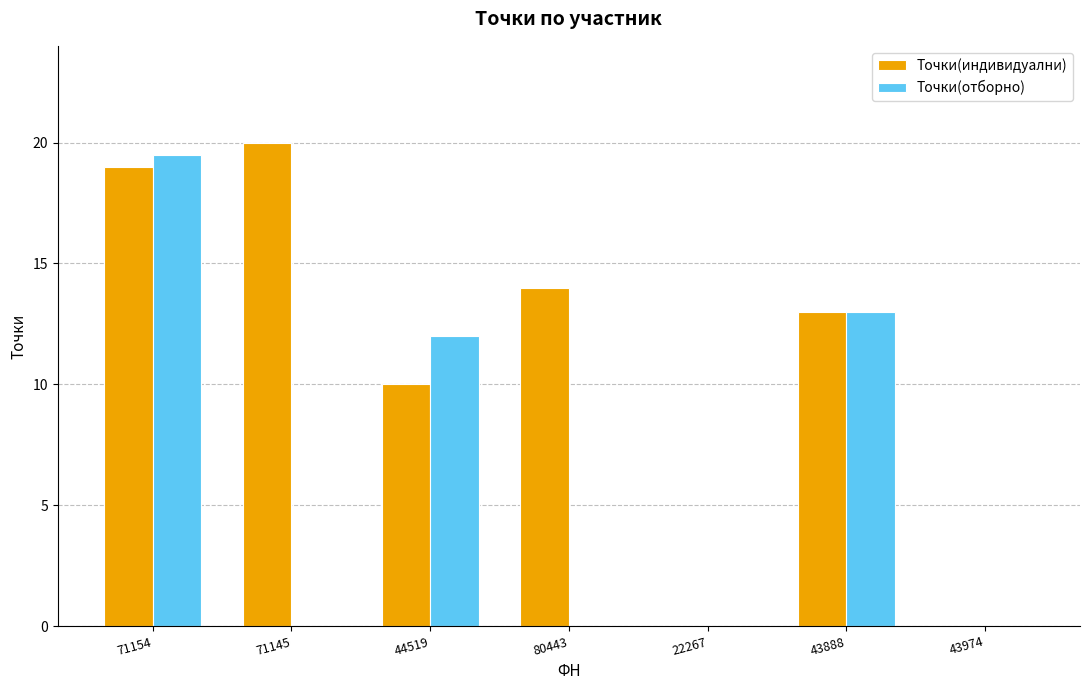

Is the value of Точки(отборно) at 71154 greater than the value of Точки(индивидуални) at 71145?

No